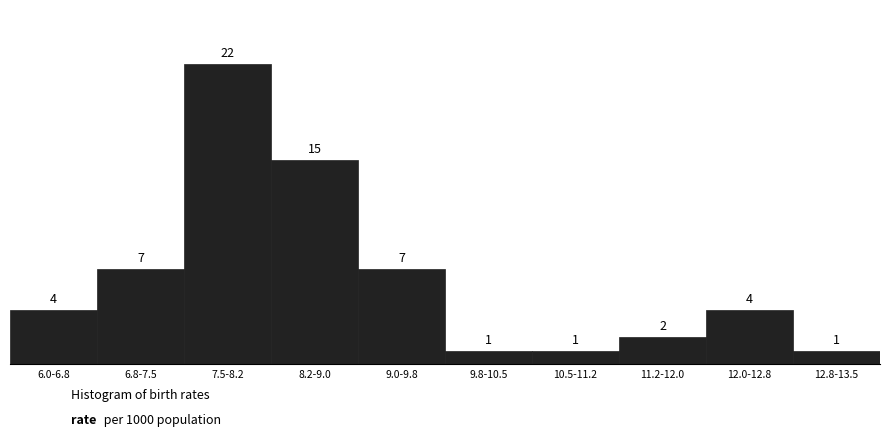

Reading left to right, list all the values displayed in this chart.

6.0-6.8=4	6.8-7.5=7	7.5-8.2=22	8.2-9.0=15	9.0-9.8=7	9.8-10.5=1	10.5-11.2=1	11.2-12.0=2	12.0-12.8=4	12.8-13.5=1